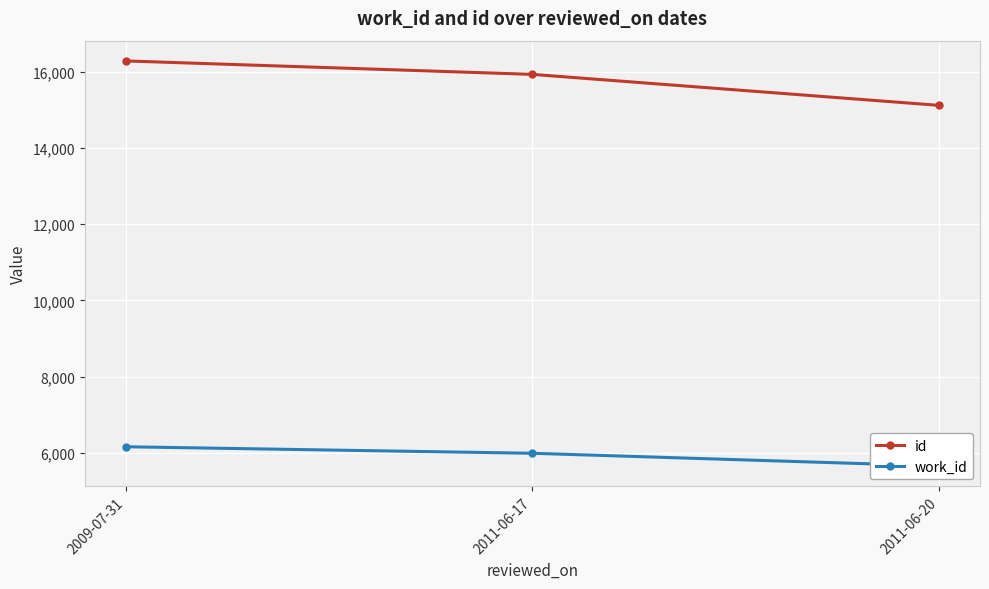

What is the label of the 3rd point from the left?

2011-06-20